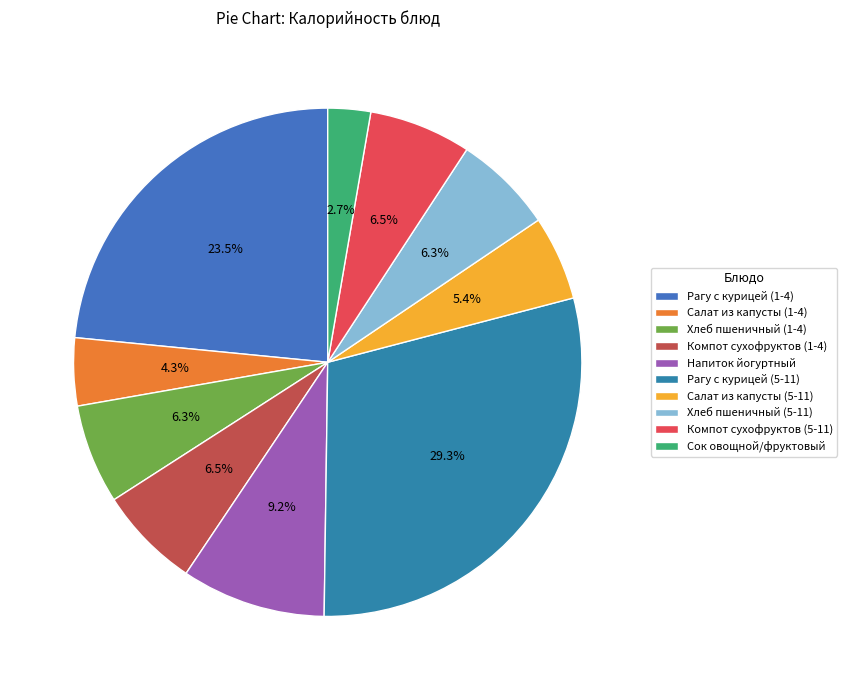

To the nearest percent, what portion does Компот сухофруктов (5-11) represent?

6%